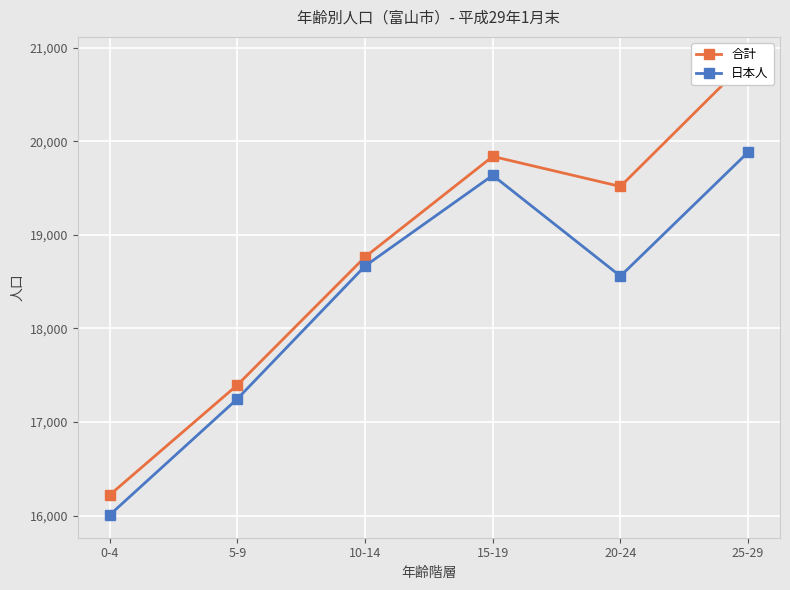

True or false: 合計 and 日本人 cross at least once.

False